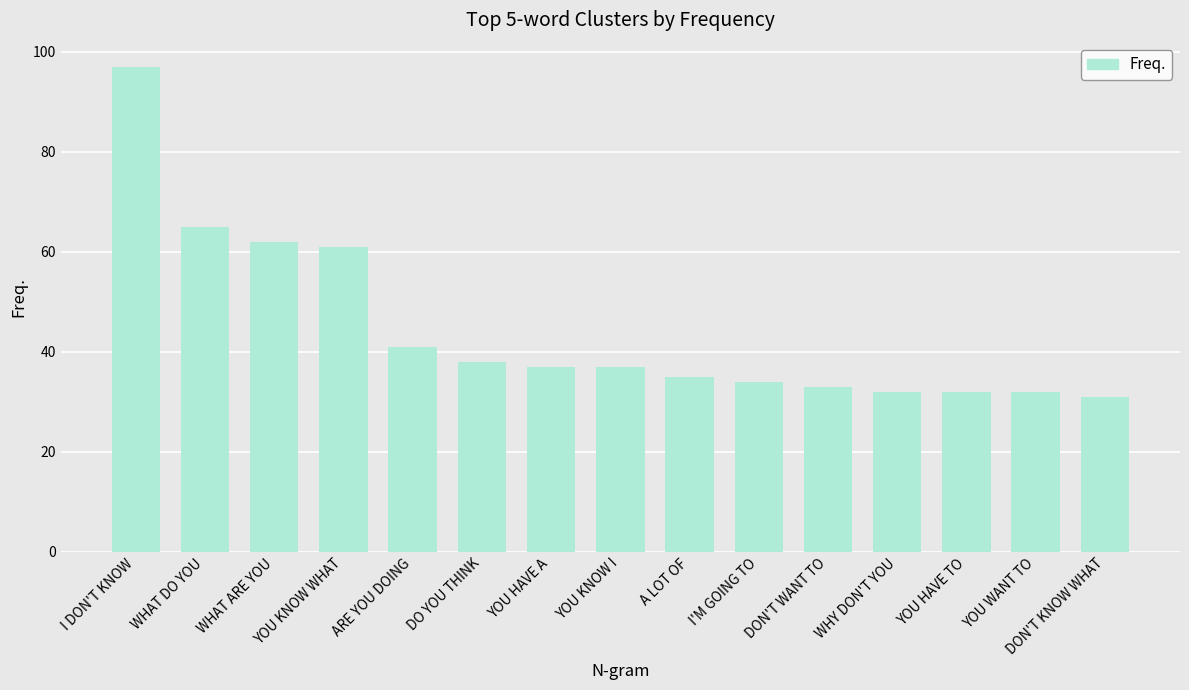

What is the label of the 6th bar from the right?

I'M GOING TO